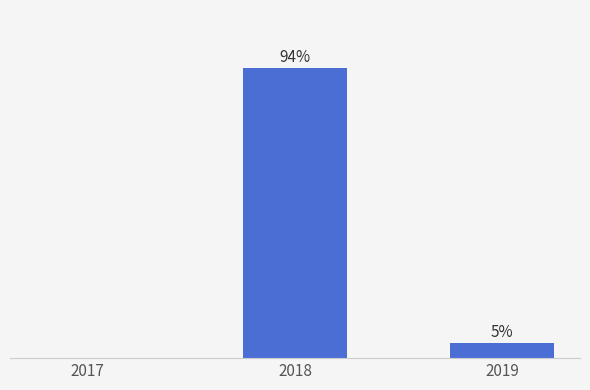

What is the value of the 2nd bar from the left?

94